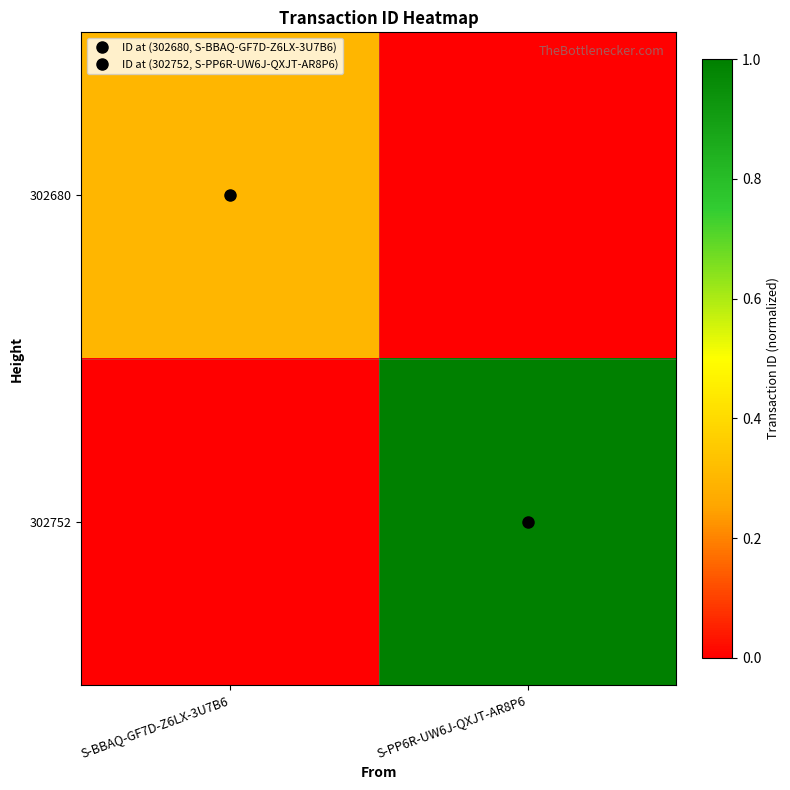

List the series in order of their overall mean, highest first.

302752, 302680